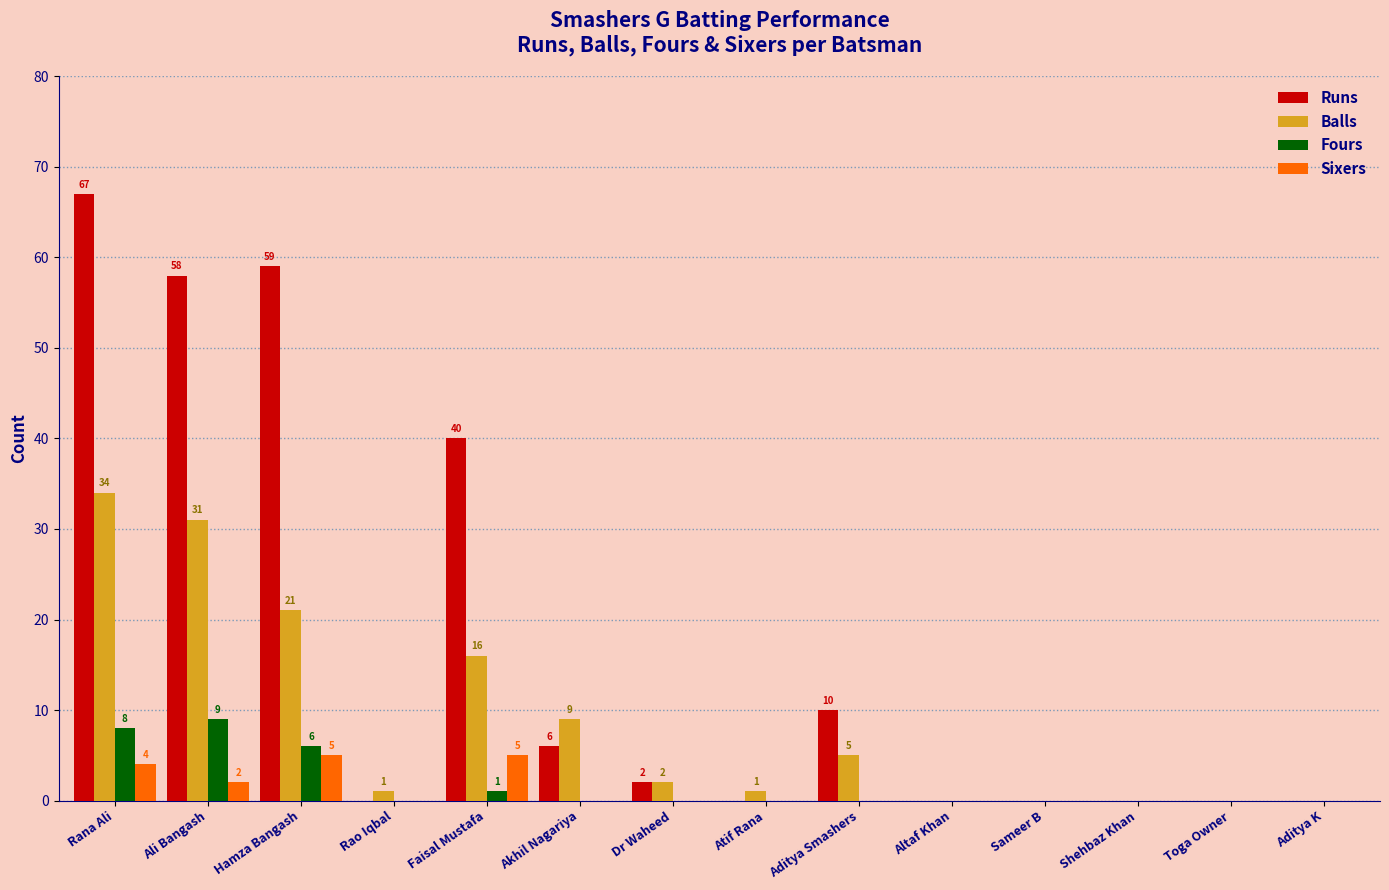

What is the sum of all Balls values?

120